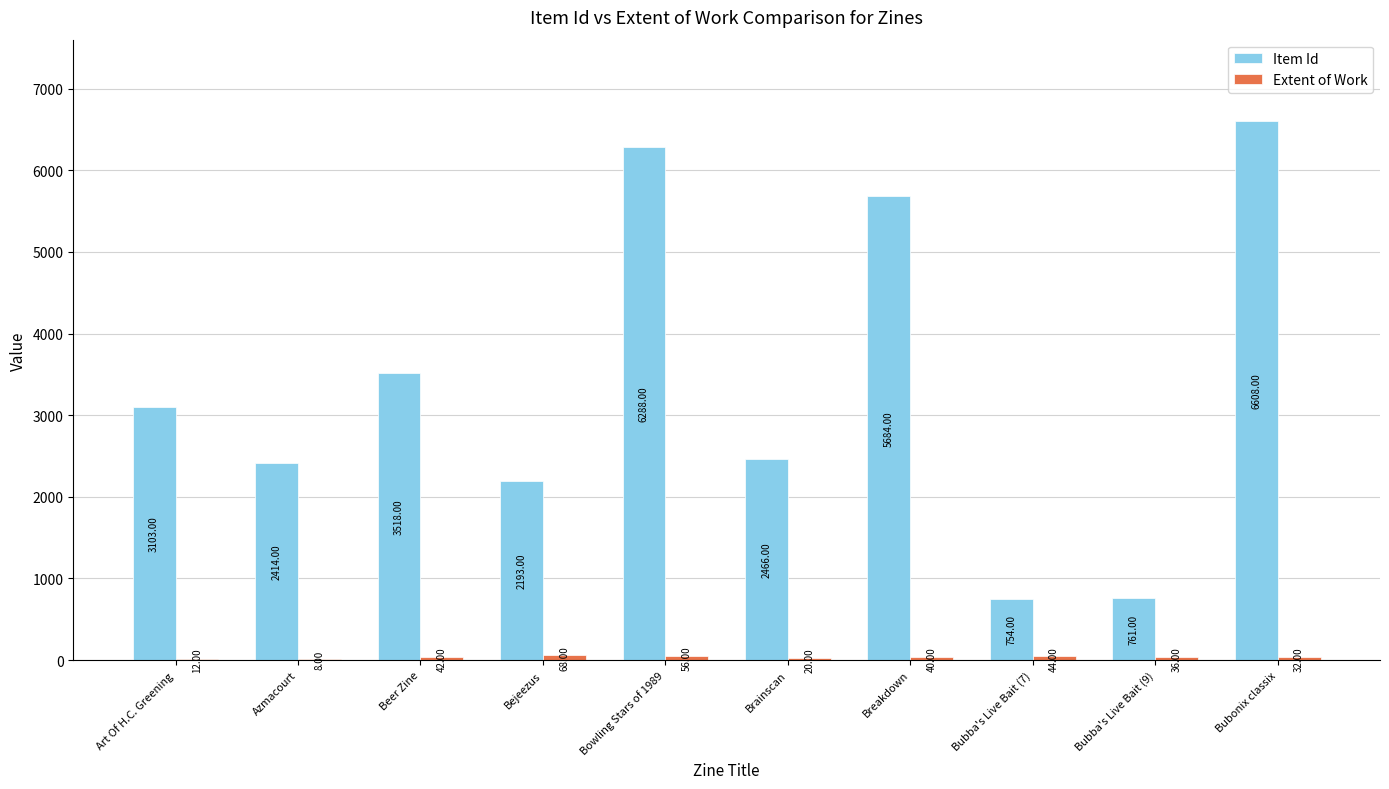

Does the chart contain stacked bars?

No